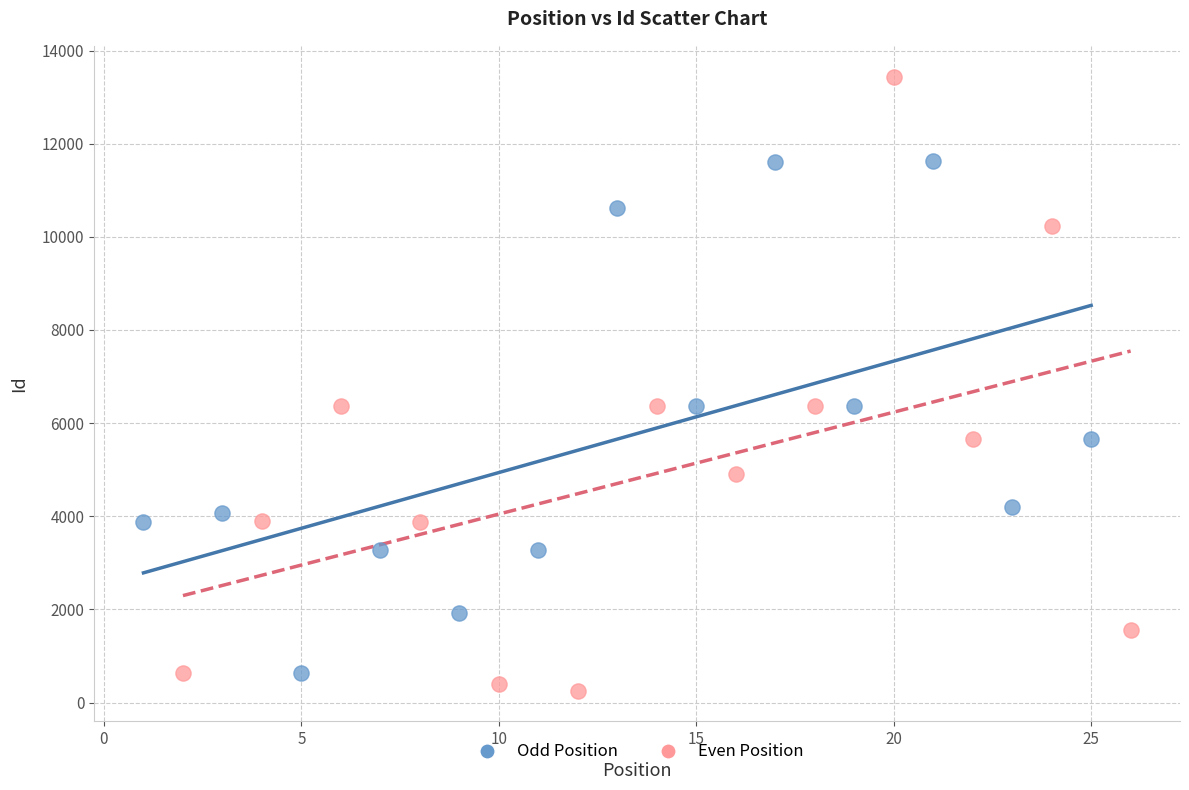

What are all the series names shown in the legend?

Odd Position, Even Position